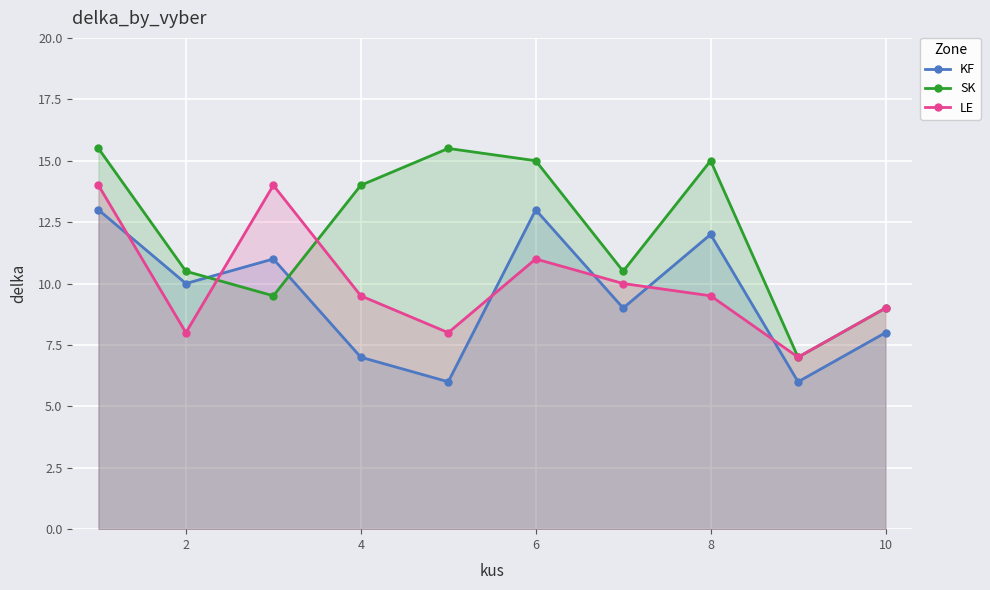

Where is the first local minimum for KF?

2